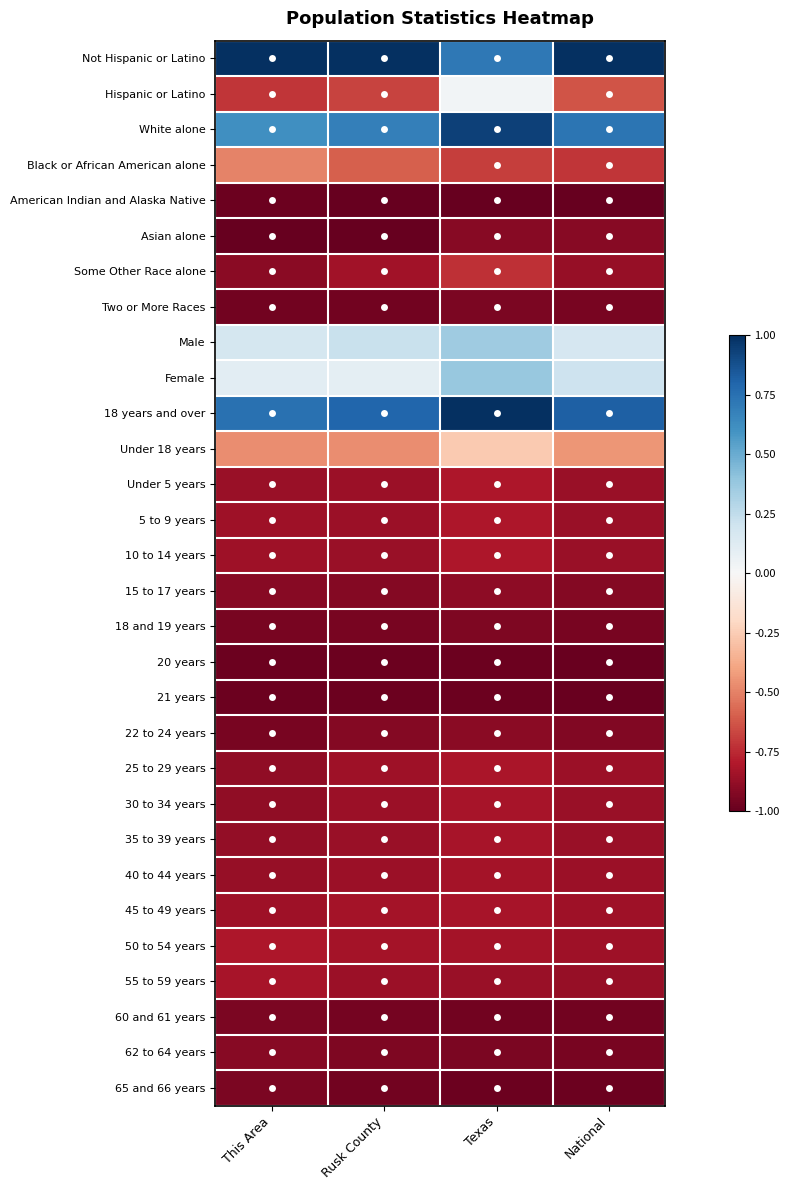

What is the maximum value shown in the chart?

1.0